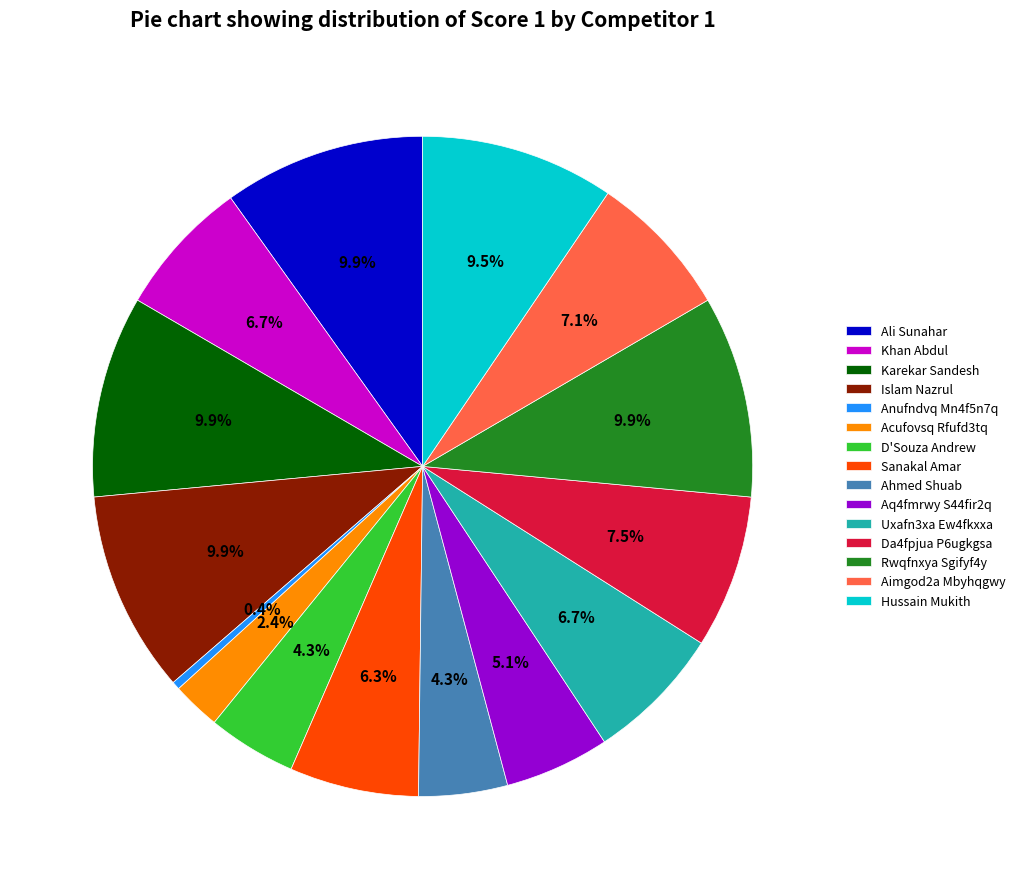

Between Sanakal Amar and Islam Nazrul, which is larger?

Islam Nazrul